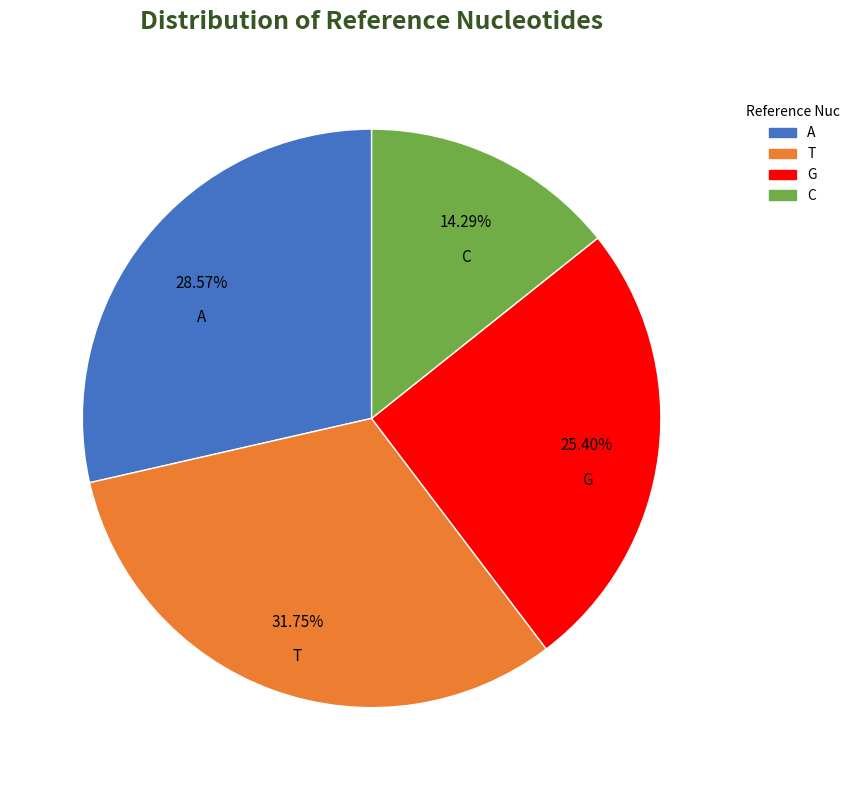

Is it true that T is 32% of the pie?

True